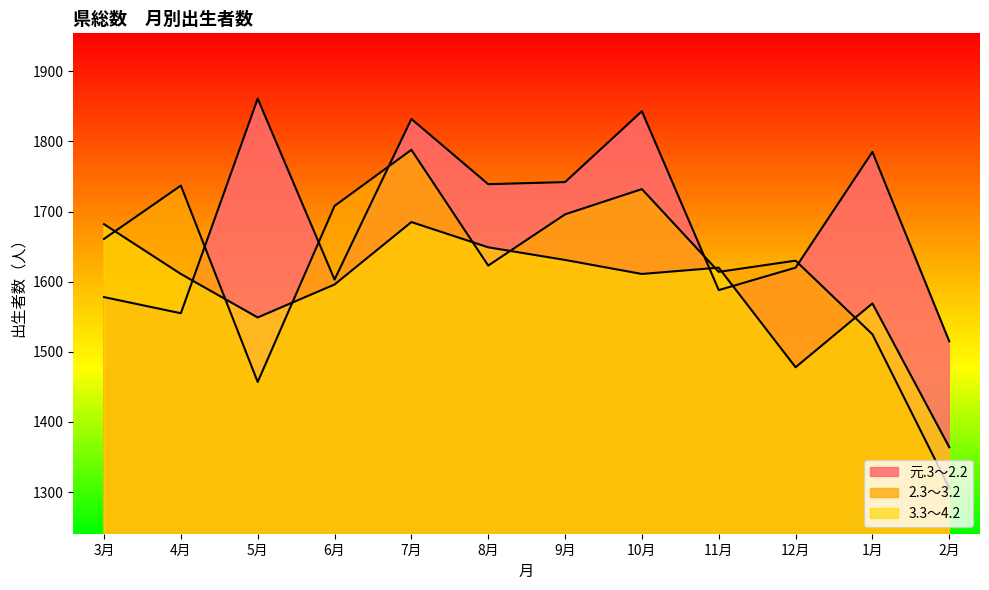

True or false: 3.3～4.2 has more than 2 interior local peaks.

True